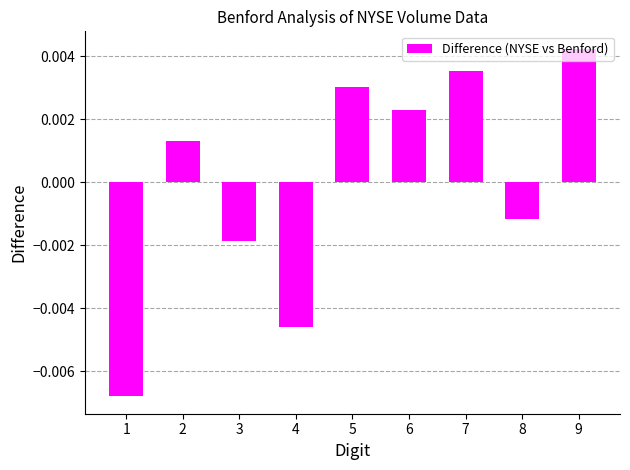

Rank the categories by value from lowest to highest.

1, 4, 3, 8, 2, 6, 5, 7, 9